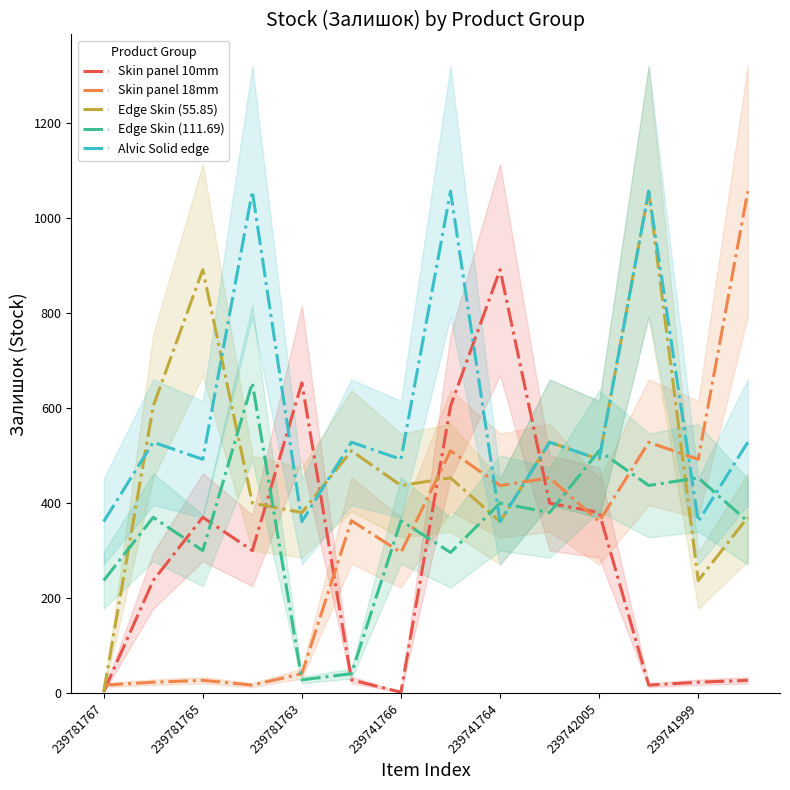

Reading right to left, list all the values displayed in this chart.

Skin panel 10mm: 27	23	17	380	400	891	604	2	28	653	300	370	237	3
Skin panel 18mm: 1056	492	528	361	453	437	510	296	363	41	17	27	23	17
Edge Skin (55.85): 370	237	1056	492	528	361	453	437	510	380	400	891	604	2
Edge Skin (111.69): 361	453	437	510	380	400	296	363	41	28	653	300	370	237
Alvic Solid edge: 528	361	1056	492	528	361	1056	492	528	361	1056	492	528	361